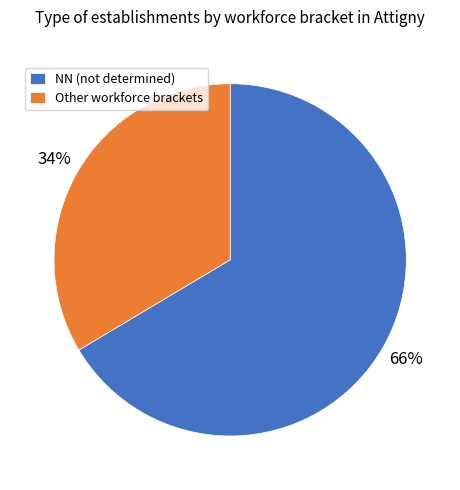

What is the ratio of the value at Other workforce brackets to the value at NN (not determined)?

0.5